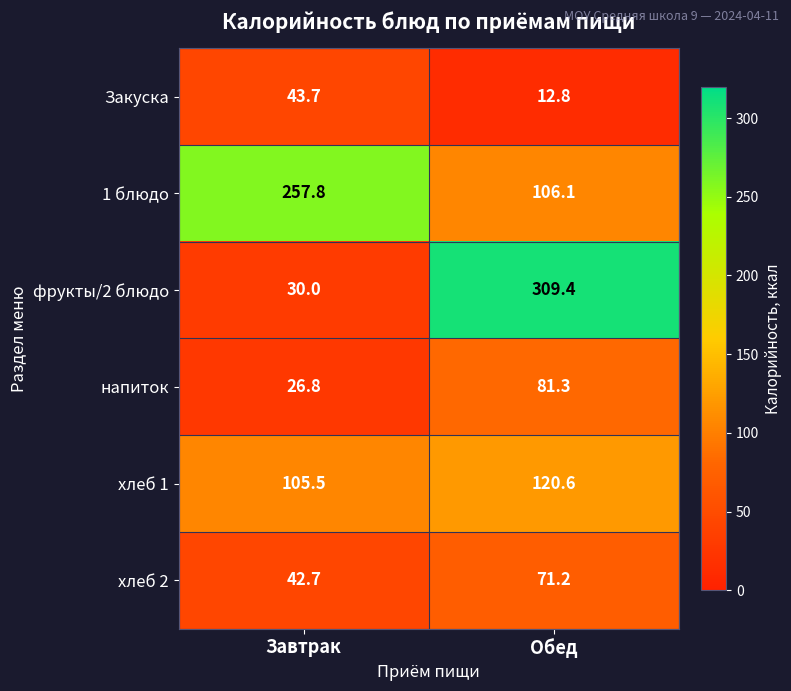

Which label corresponds to the smallest value in the chart?

Обед